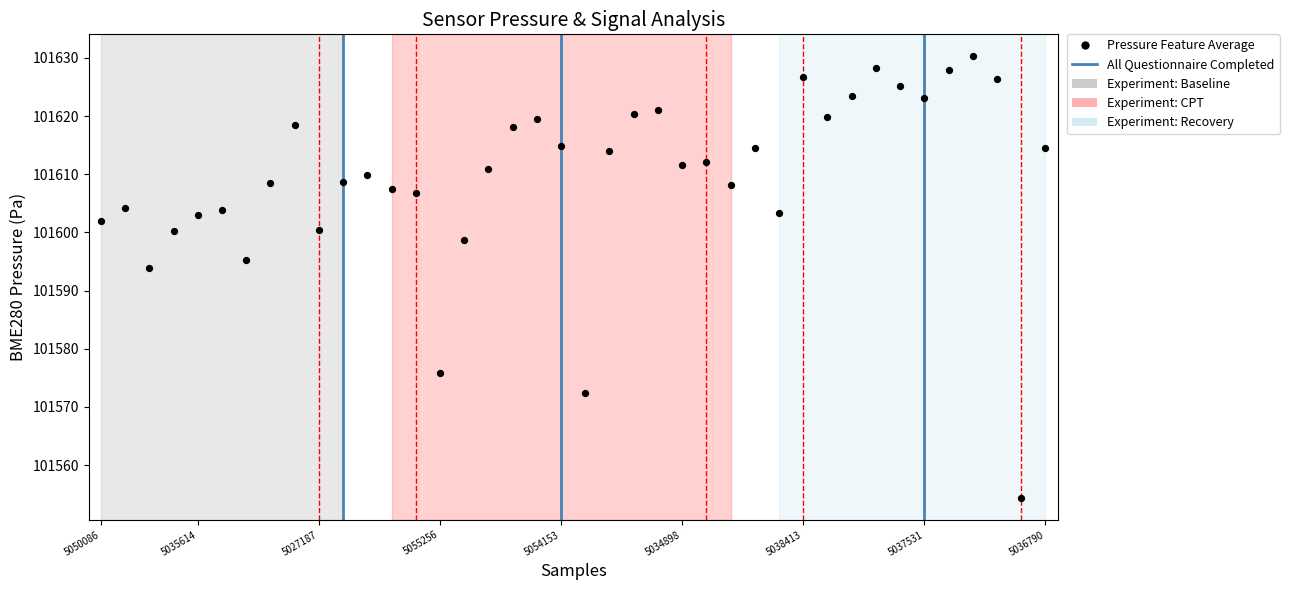

What Y value in the scatter plot is closest to 101592?

101593.9